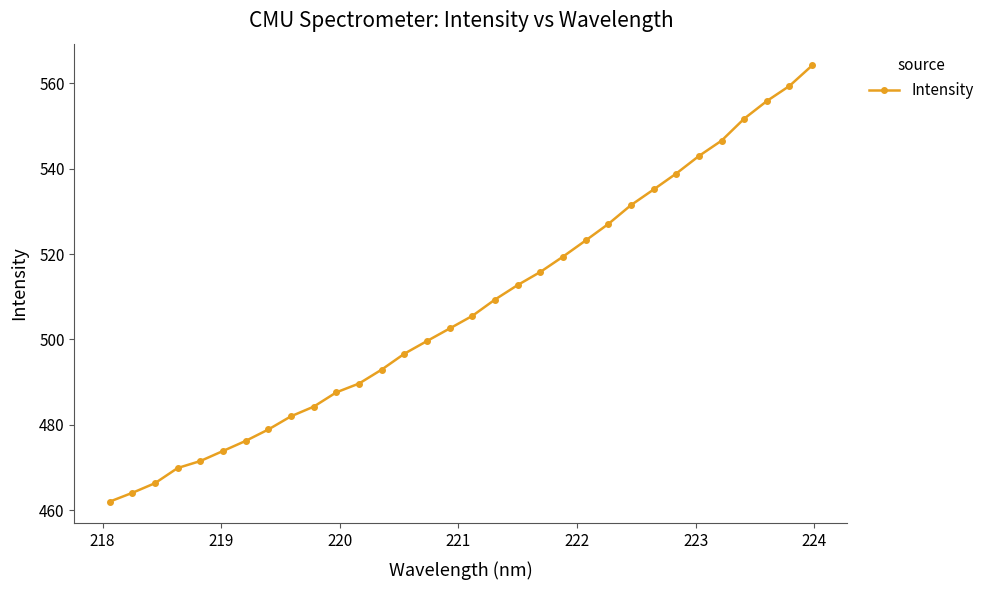

What is the value of the 22nd point from the left?

523.2